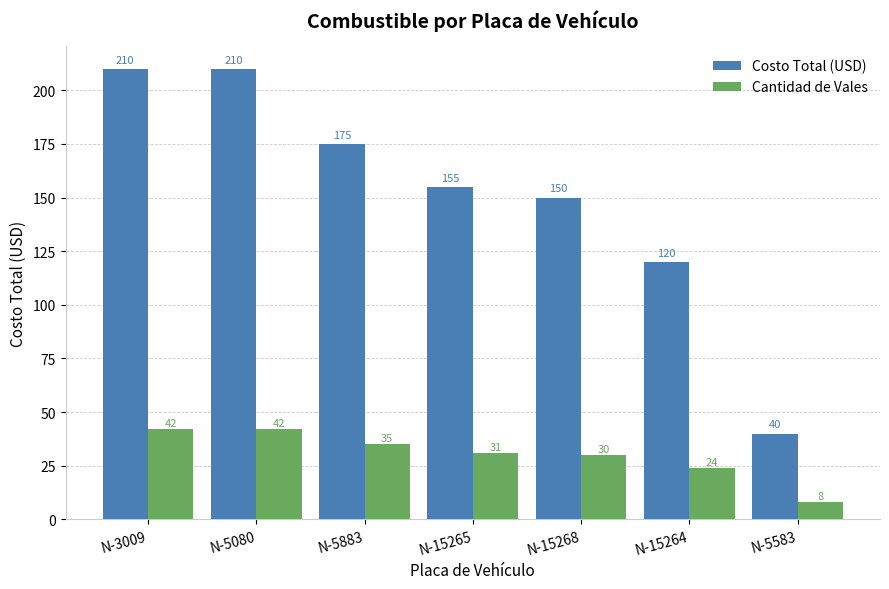

Which series has the largest range (max minus min)?

Costo Total (USD)